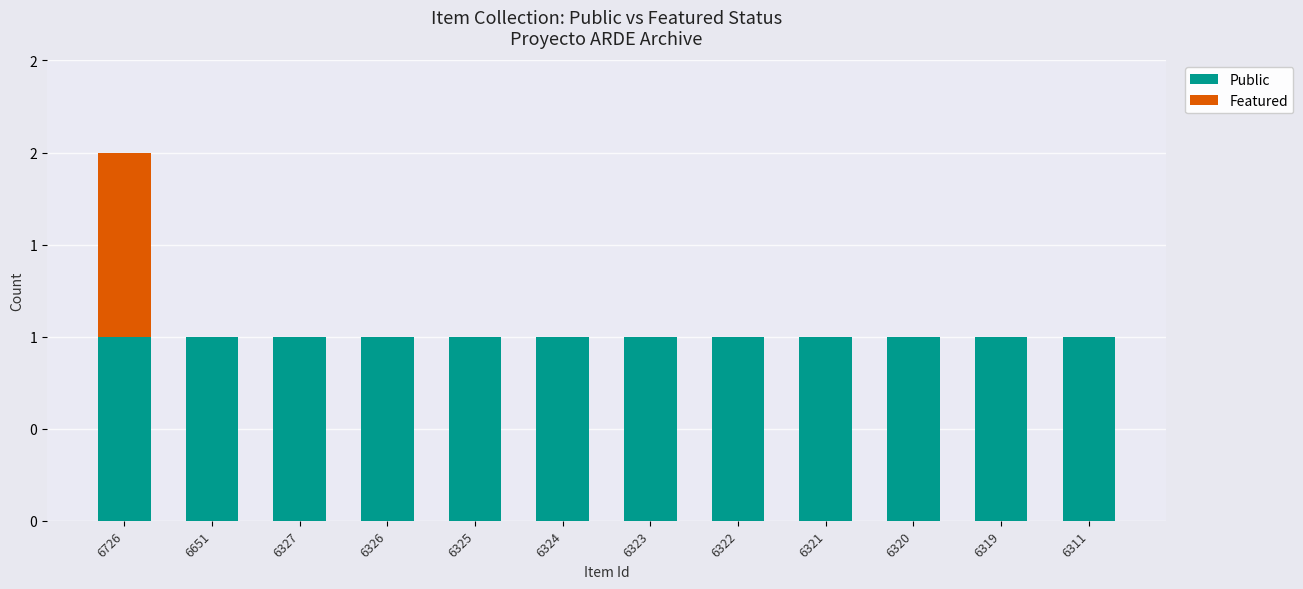

Are the bars grouped side by side (vs. stacked)?

No